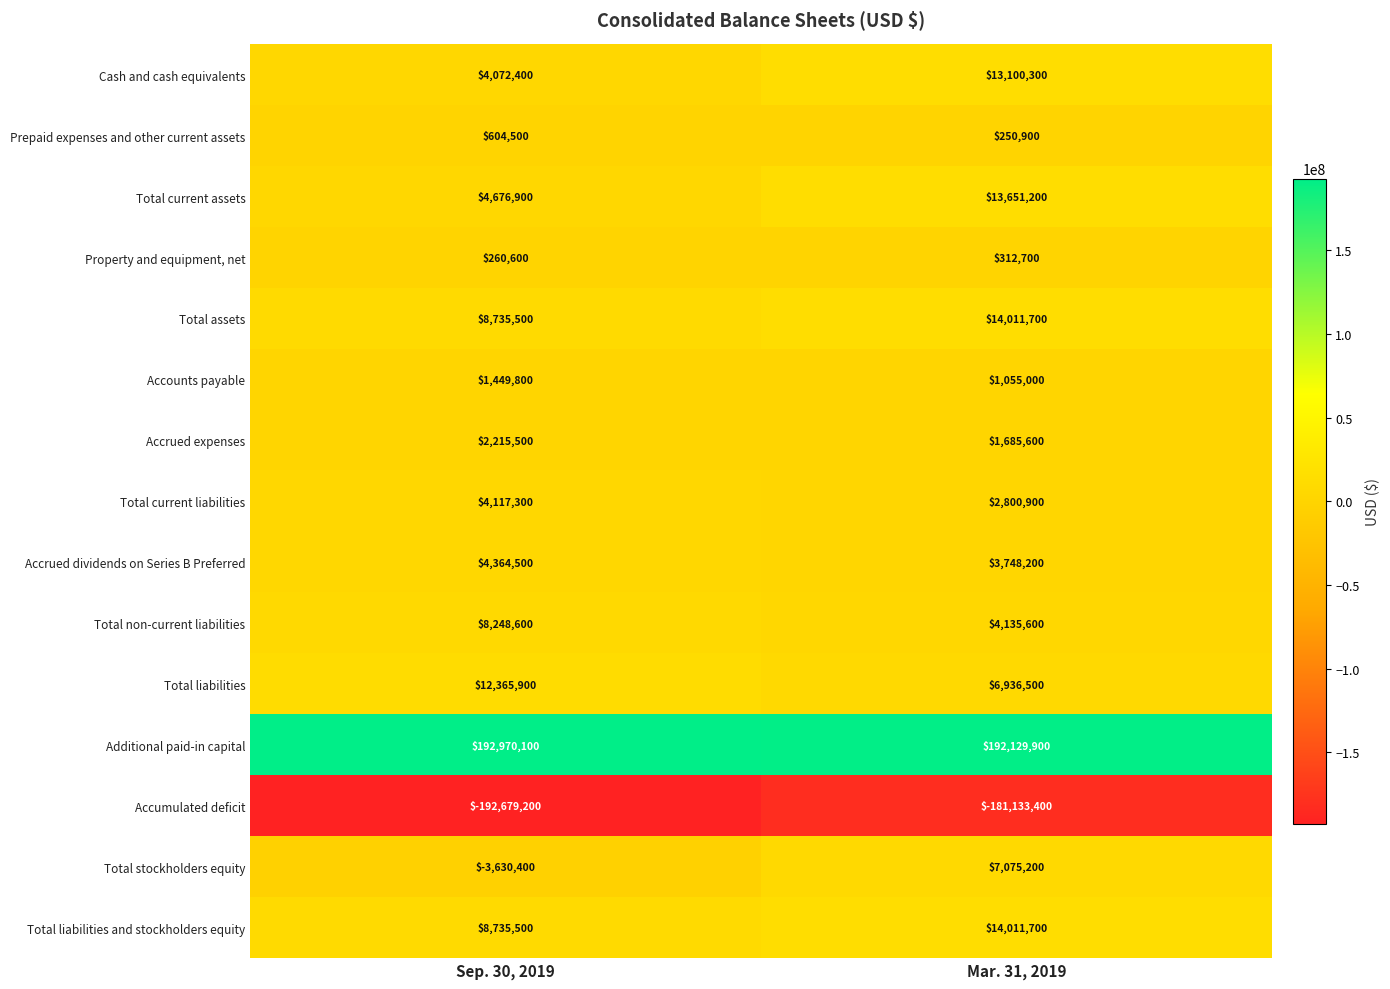

What is the minimum value shown in the chart?

-192679200